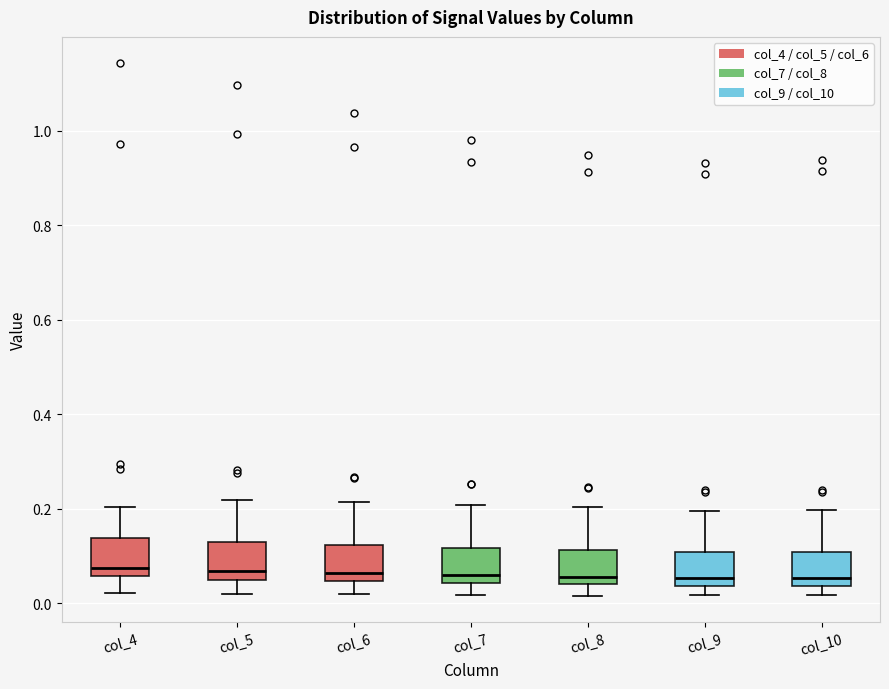

Reading left to right, read every box against the y-axis: the position of its median line, the range the box covers, and the ends of its whiskers. The values are not printed on the chart, so give them approximately, as read against the axis.

col_4: median 0.08, box 0.06 to 0.14, whiskers 0.02 to 0.20
col_5: median 0.06, box 0.04 to 0.12, whiskers 0.02 to 0.22
col_6: median 0.06, box 0.04 to 0.12, whiskers 0.02 to 0.22
col_7: median 0.06, box 0.04 to 0.12, whiskers 0.02 to 0.20
col_8: median 0.06, box 0.04 to 0.12, whiskers 0.02 to 0.20
col_9: median 0.06, box 0.04 to 0.10, whiskers 0.02 to 0.20
col_10: median 0.06, box 0.04 to 0.10, whiskers 0.02 to 0.20